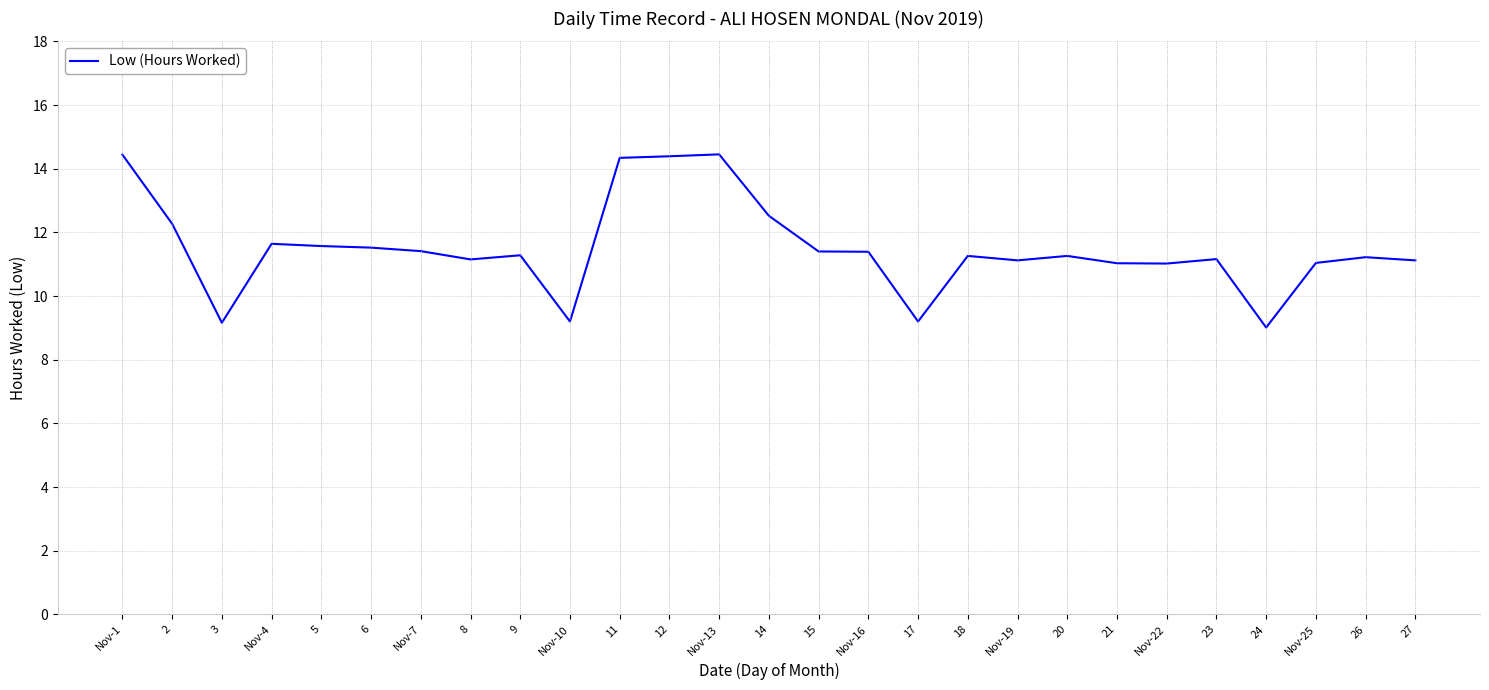

What is the approximate value at 14?

12.5